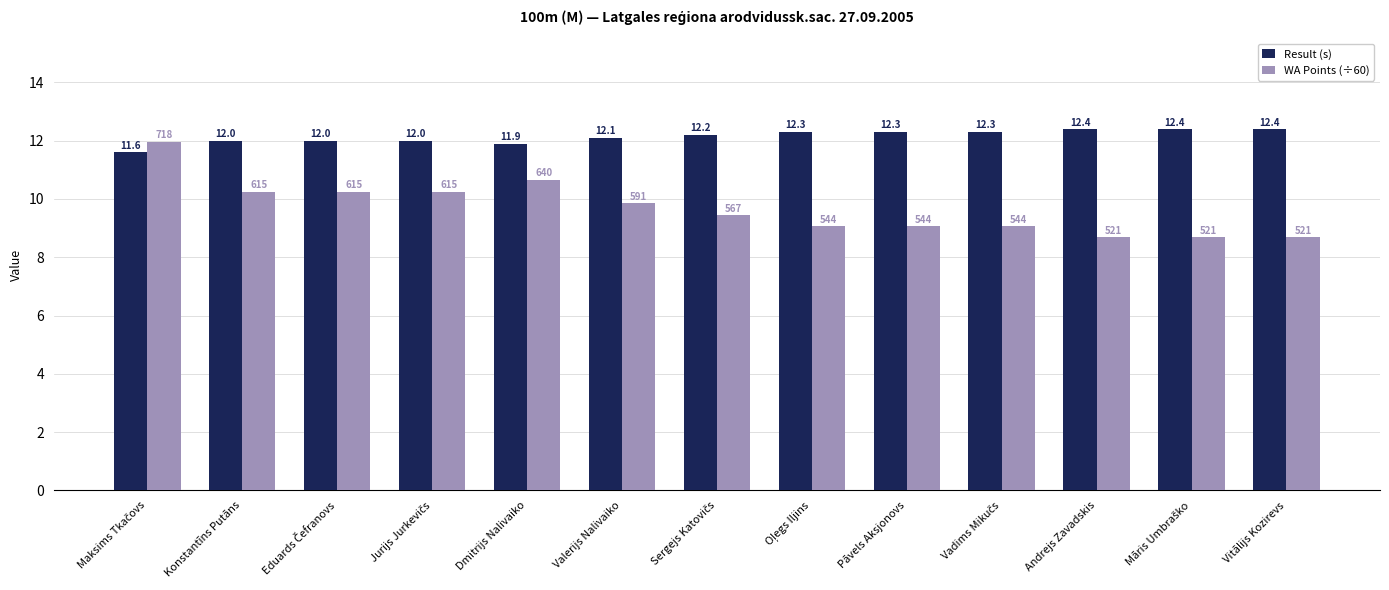

The value of Result (s) at Konstantīns Putāns is 12.0. True or false?

True